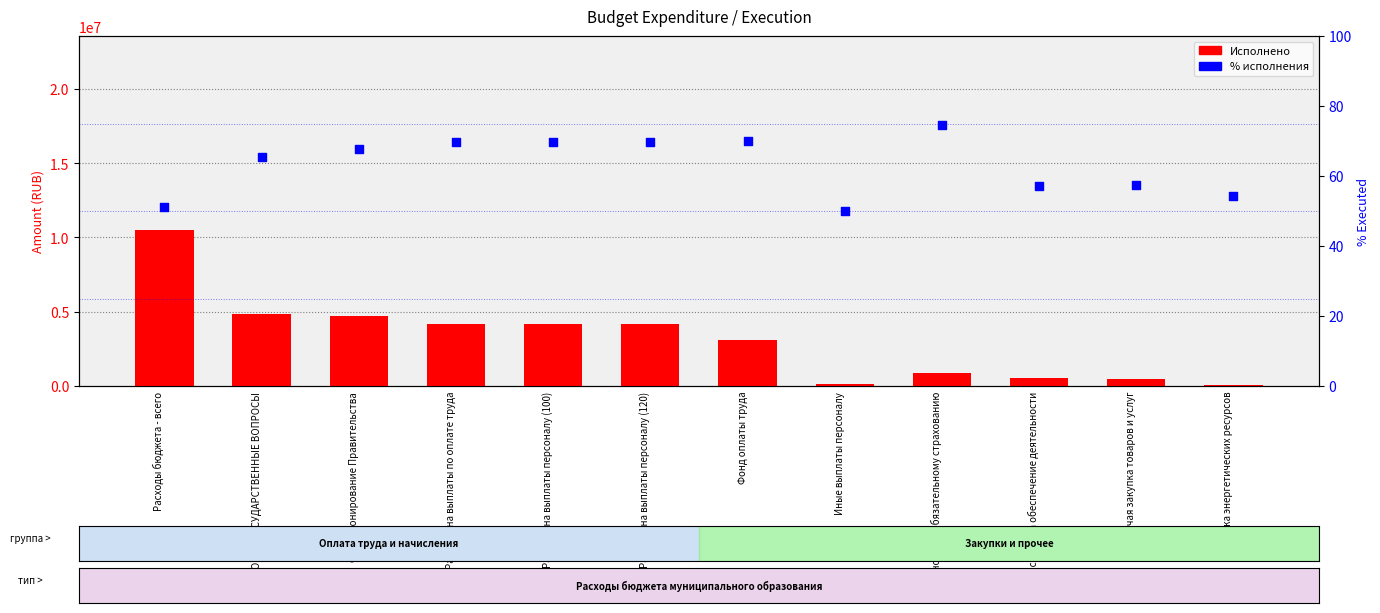

Which series contains the highest Y value?

Исполнено